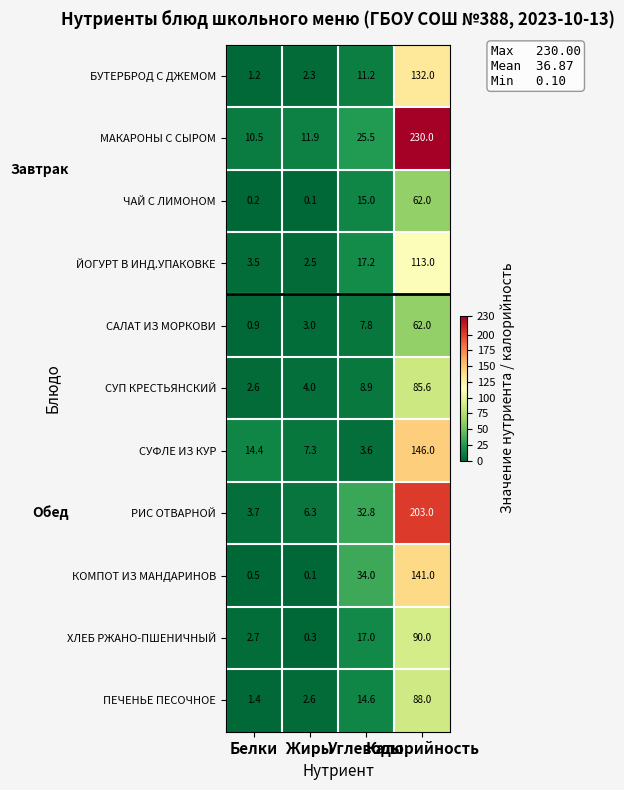

What is the sum of all СУП КРЕСТЬЯНСКИЙ values?

101.1